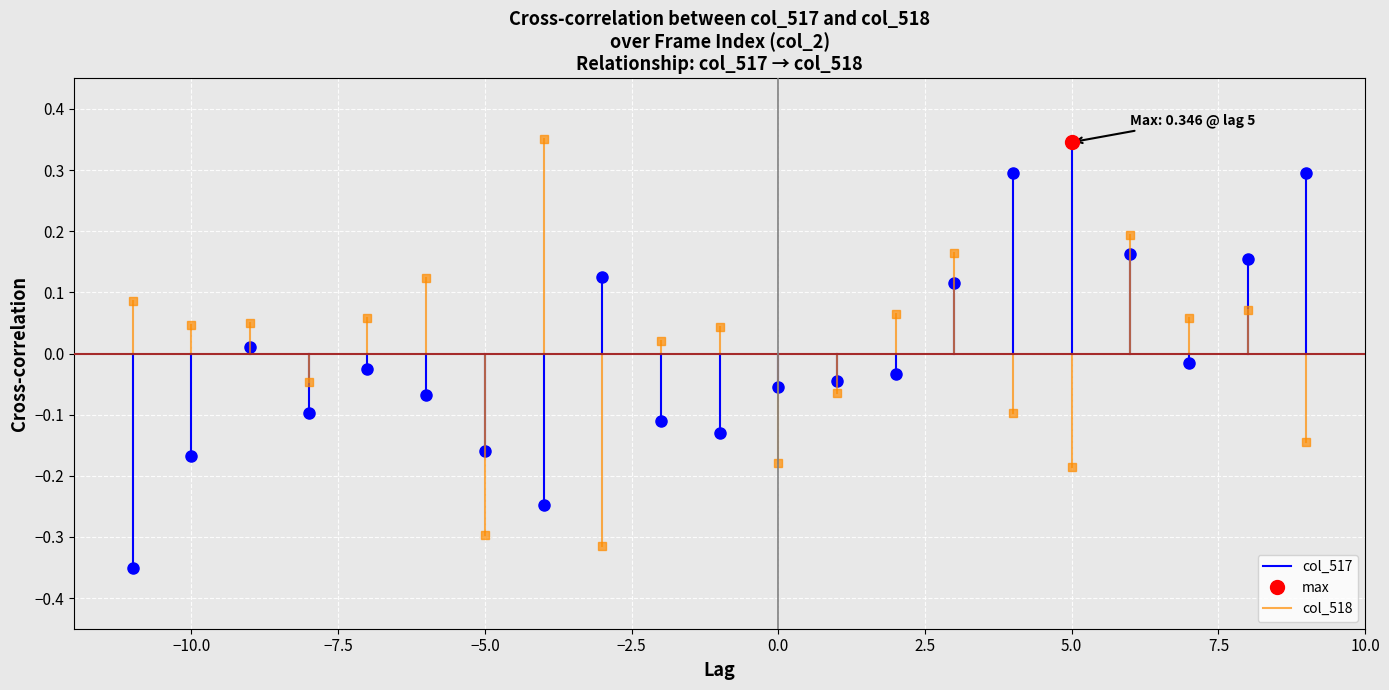

Which series has the widest spread of values?

col_517